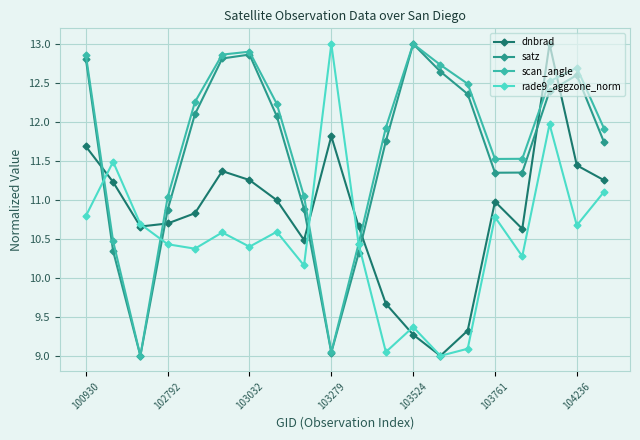

Is this an area chart (filled region under the line)?

No